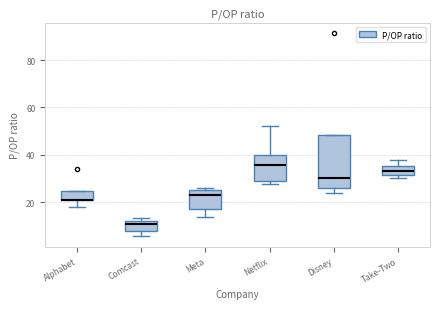

Reading left to right, read every box against the y-axis: the position of its median line, the range the box covers, and the ends of its whiskers. The values are not printed on the chart, so give them approximately, as read against the axis.

Alphabet: median 20 (drawn on the box's lower edge), box 20 to 24, whiskers 18 to 24
Comcast: median 10, box 8 to 12, whiskers 6 to 14
Meta: median 24, box 16 to 26, whiskers 14 to 26 (just above the box's upper edge)
Netflix: median 36, box 28 to 40, whiskers 28 (just below the box's lower edge) to 52
Disney: median 30, box 26 to 48, whiskers 24 to 48
Take-Two: median 32 (inside the box), box 32 to 36, whiskers 30 to 38